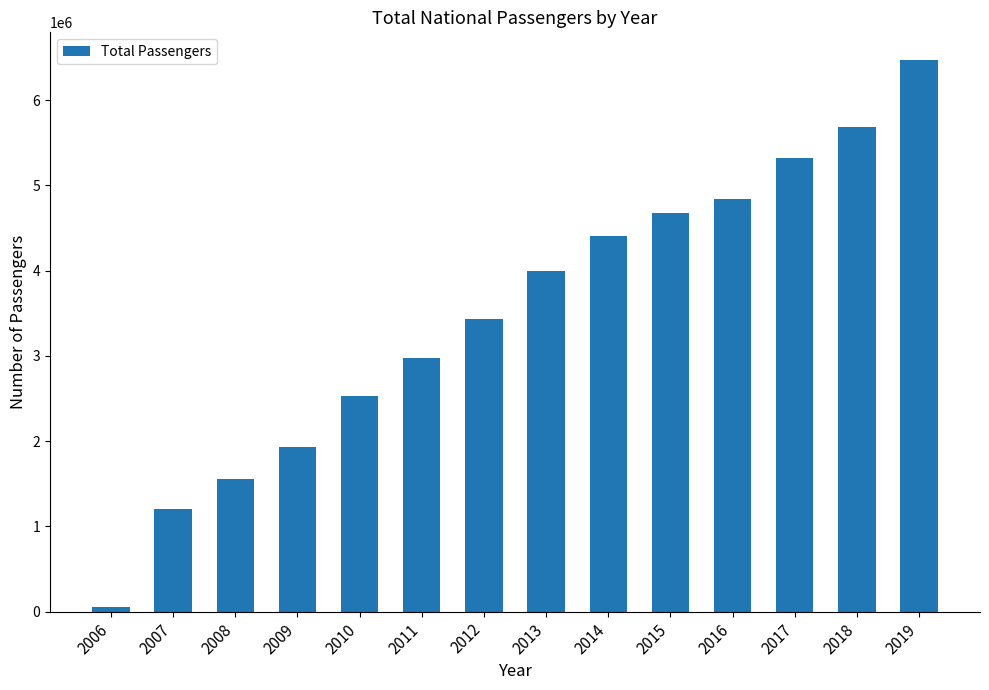

What value does the data have at 2011, to the nearest 10?

2979580